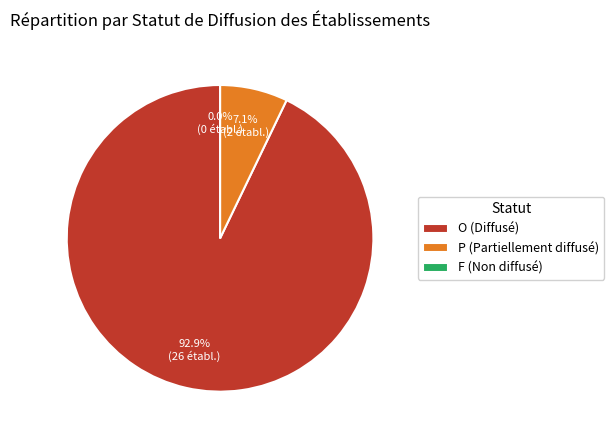

To the nearest percent, what percentage of the pie is P?

7%